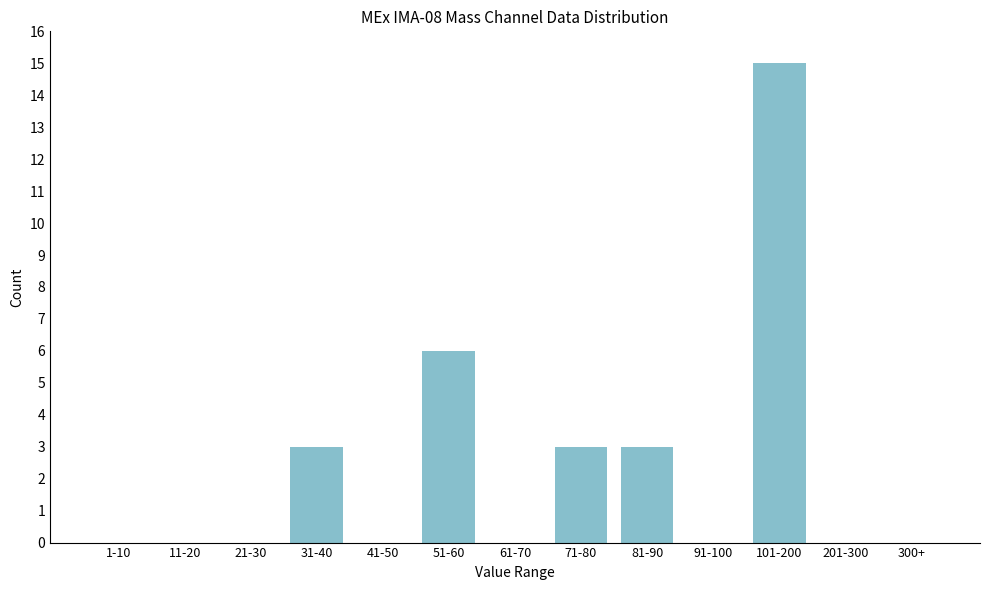

Reading right to left, transcribe all the data shown in this chart.

300+=0	201-300=0	101-200=15	91-100=0	81-90=3	71-80=3	61-70=0	51-60=6	41-50=0	31-40=3	21-30=0	11-20=0	1-10=0